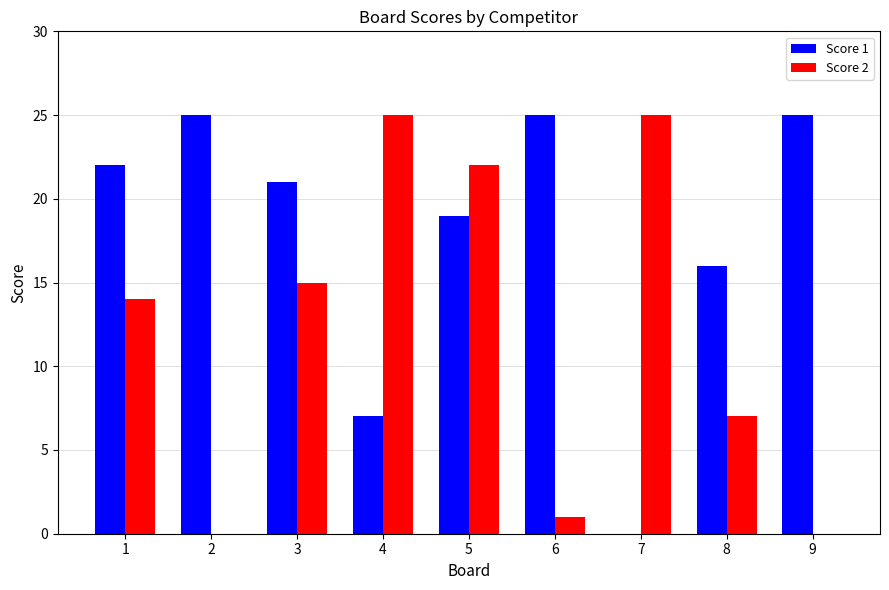

Between 4 and 9, which series saw the biggest shift?

Score 2